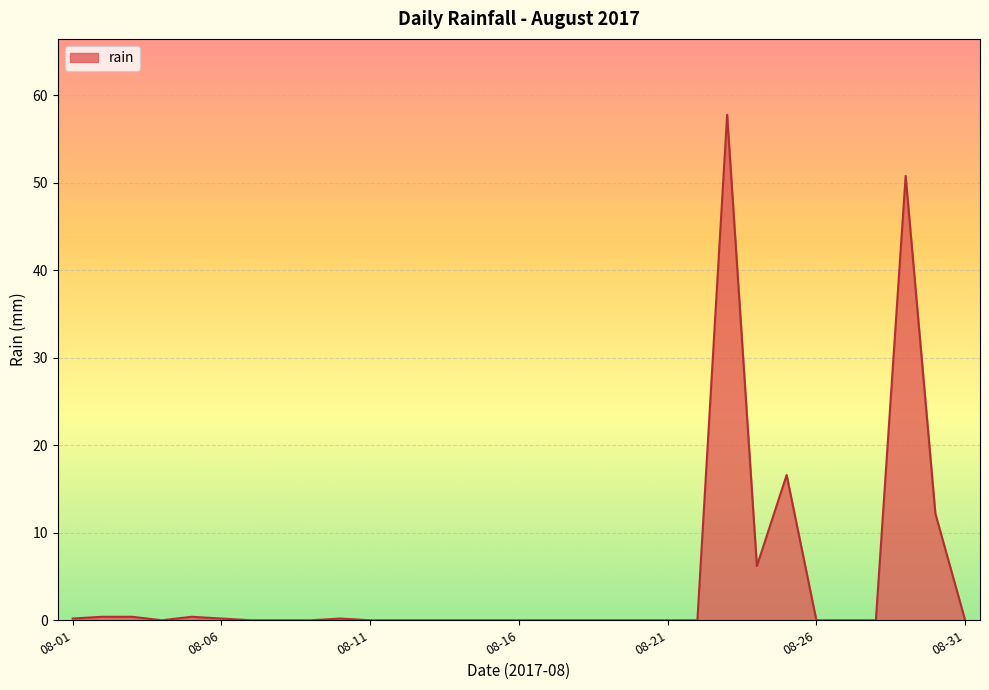

What is the average value?

4.7